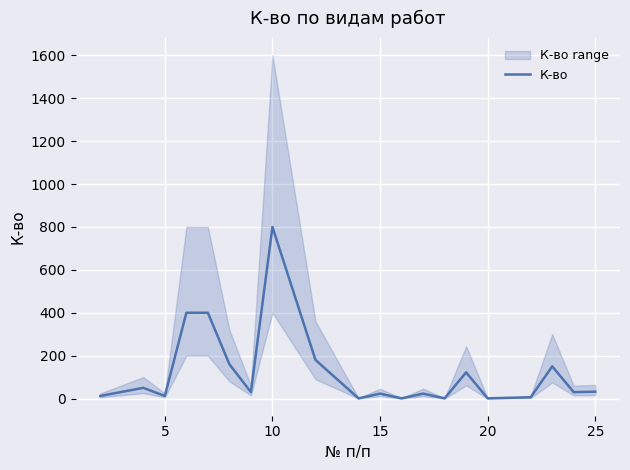

What is the minimum value shown in the chart?

1